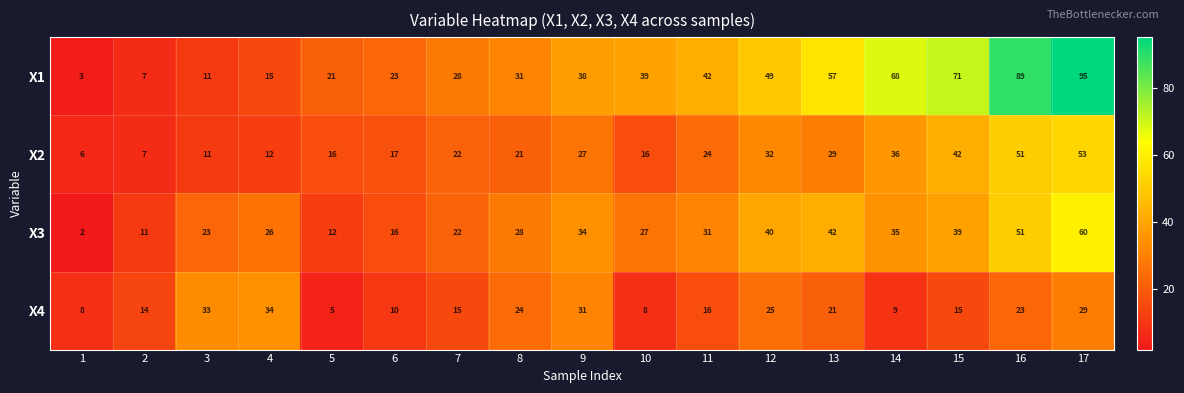

Rank the series at 13 from lowest to highest value.

X4, X2, X3, X1